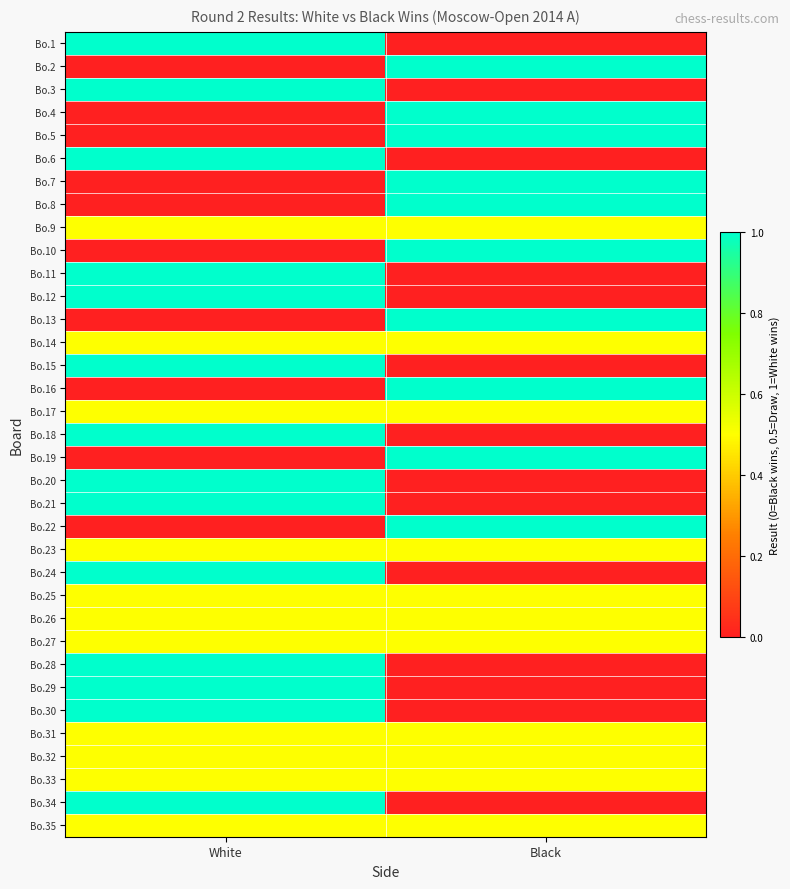

Which category has the highest value across all series?

White